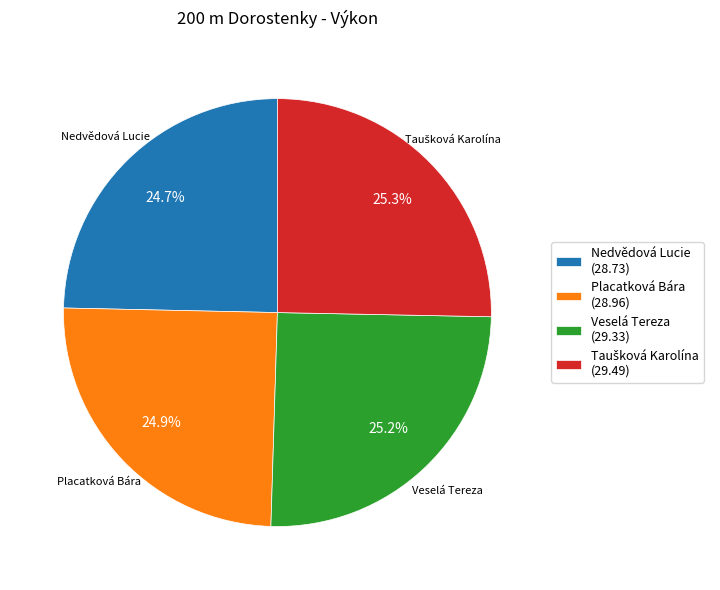

What is the ratio of the value at Nedvědová Lucie to the value at Placatková Bára?

1.0